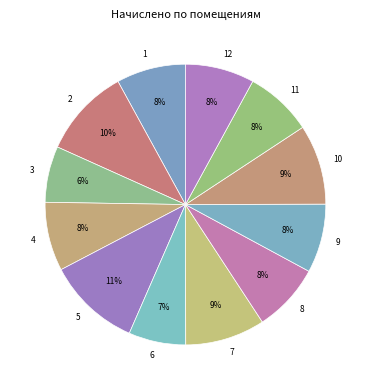

To the nearest percent, what is the average slice percentage?

8%